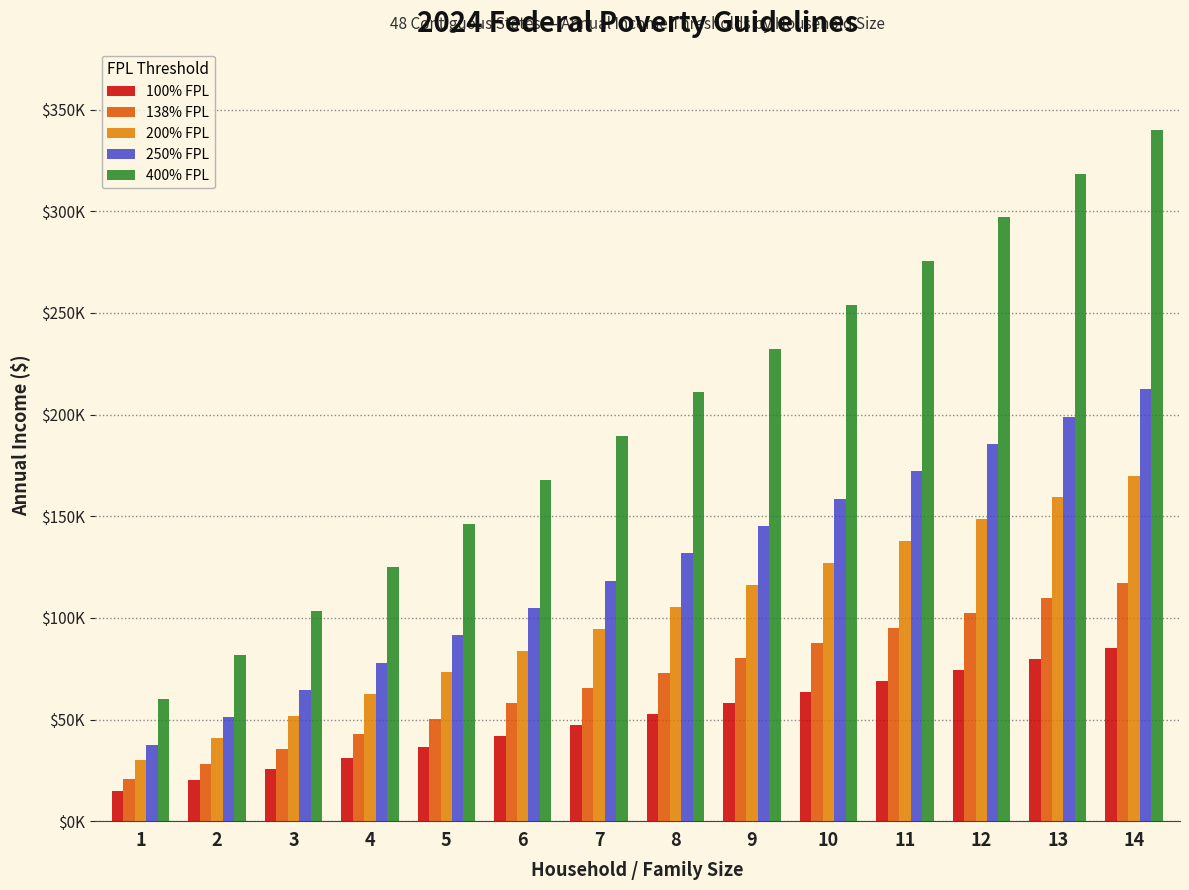

Does the chart contain stacked bars?

No